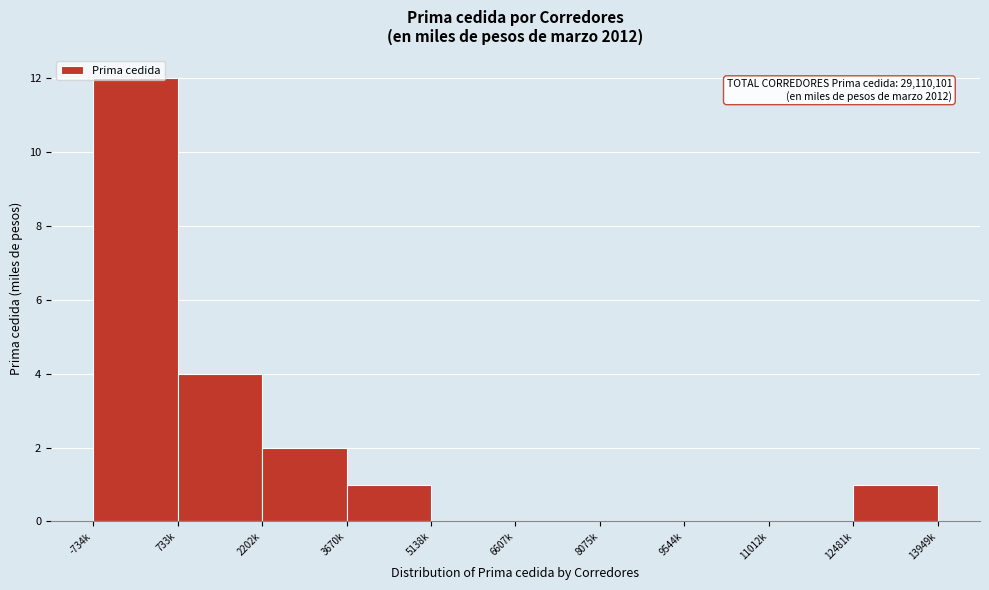

At which category does the chart reach its peak across all series?

-734k